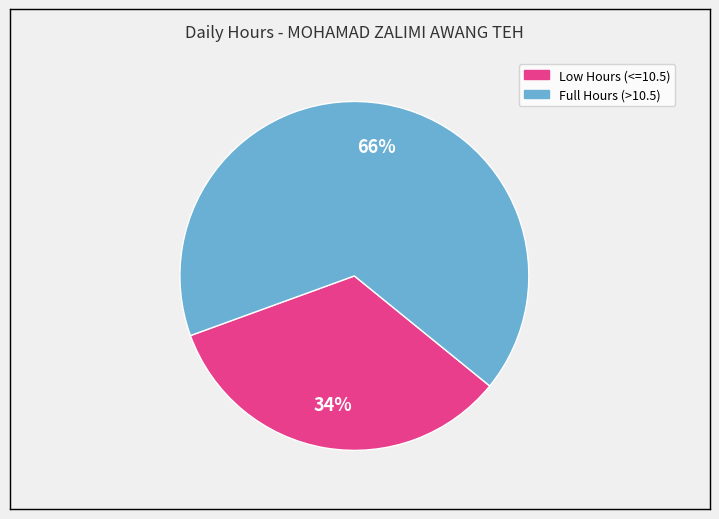

Does any single category account for the majority?

Yes